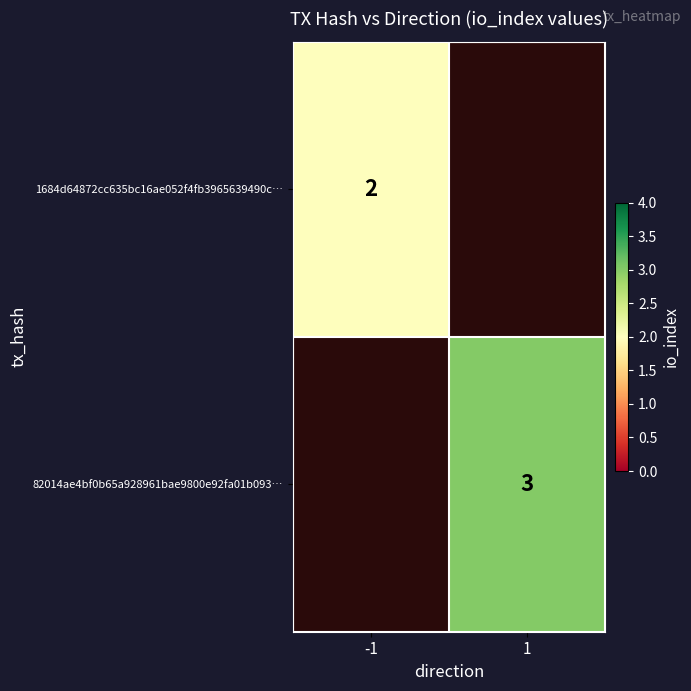

Is it true that 1684d64872cc635bc16ae052f4fb3965639490c… equals 1 at -1?

False